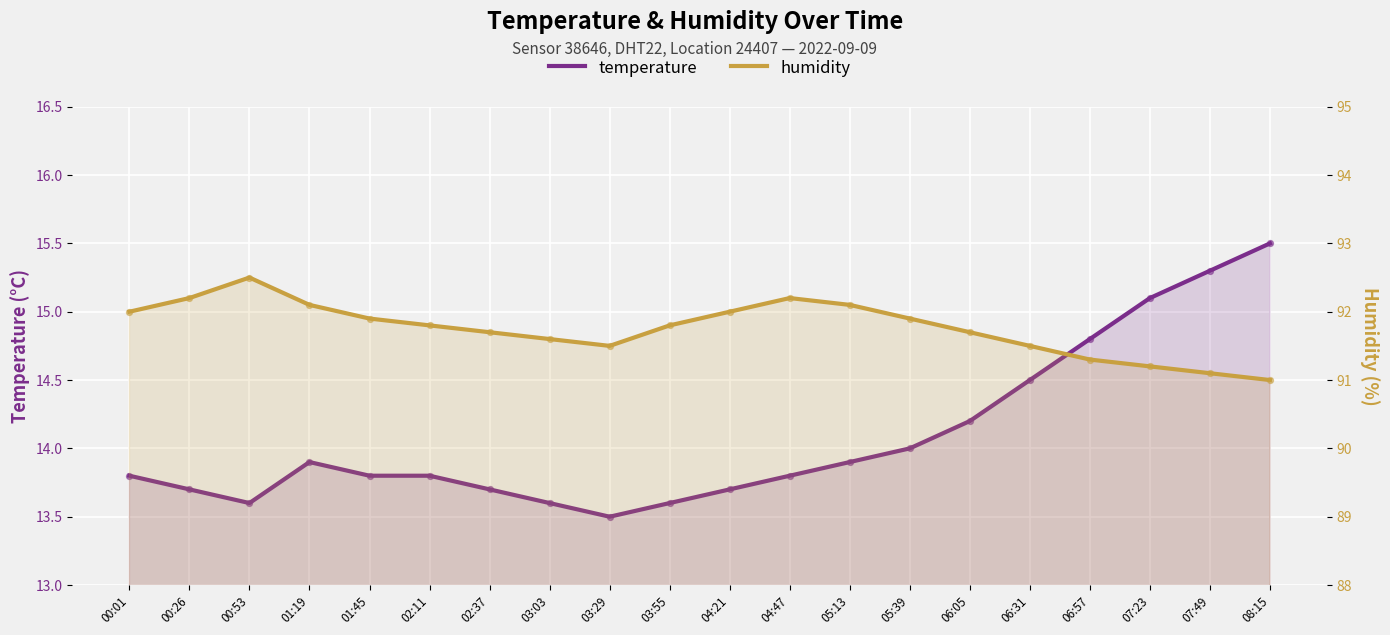

What are all the series names shown in the legend?

temperature, humidity